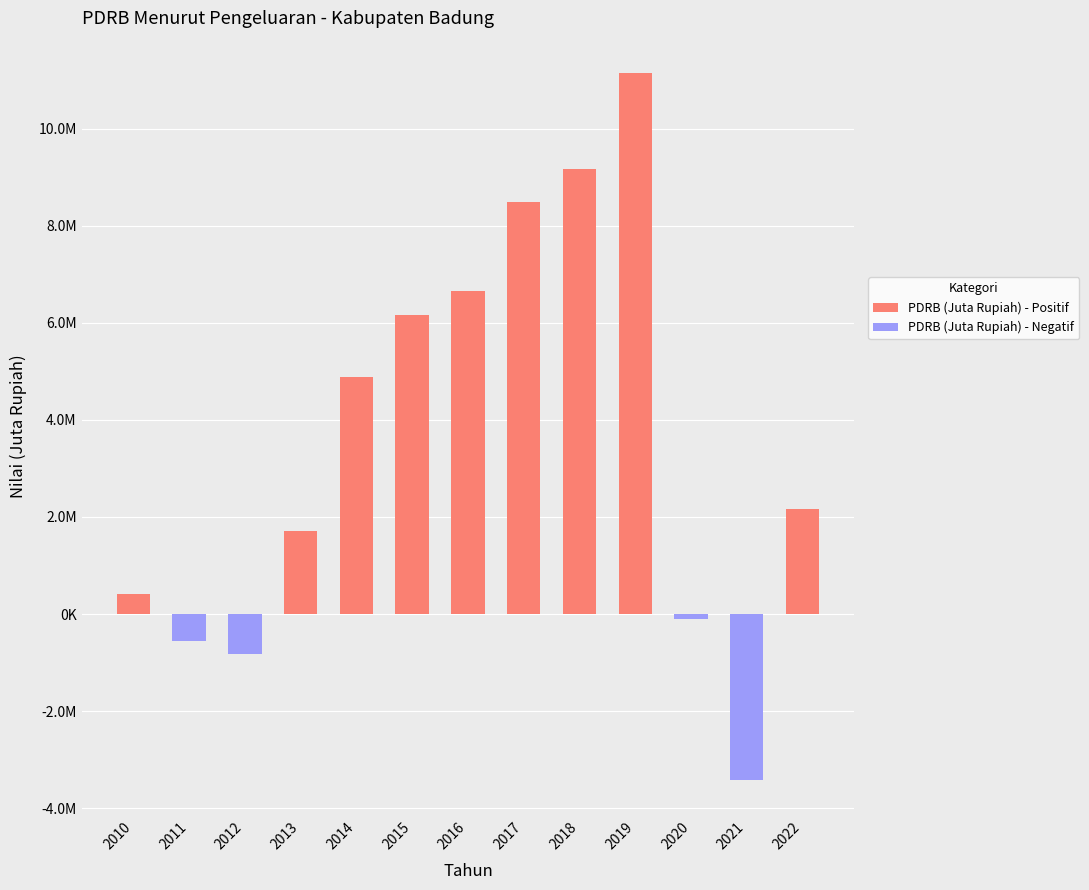

How many values in the PDRB (Juta Rupiah) - Positif series are below 2170790?

6